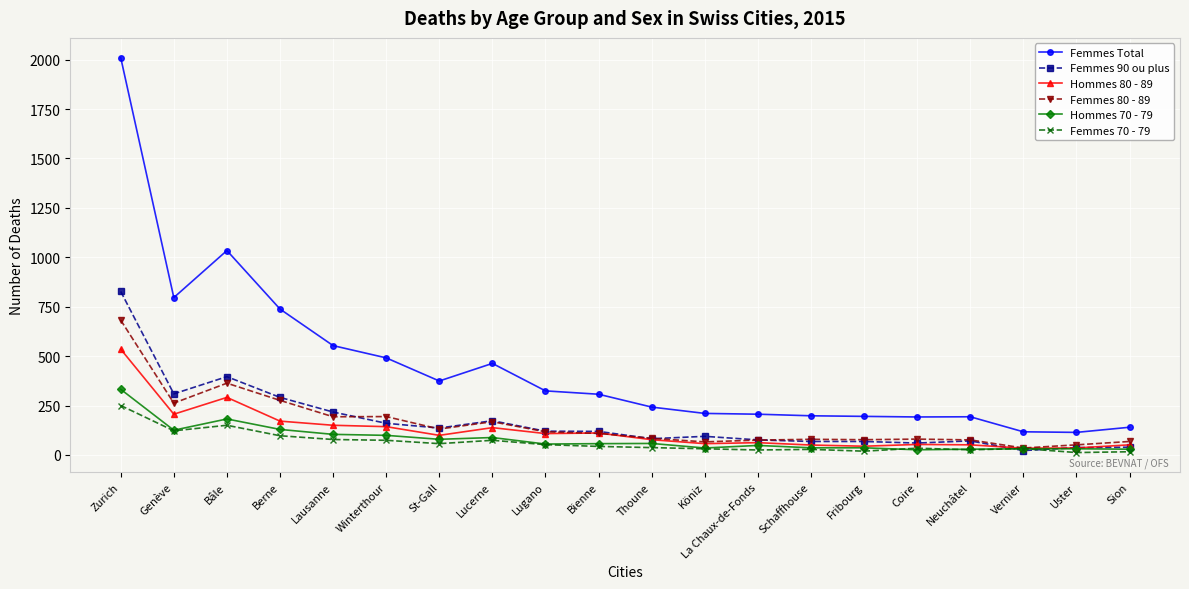

What is the average value of the Femmes 80 - 89 series?

159